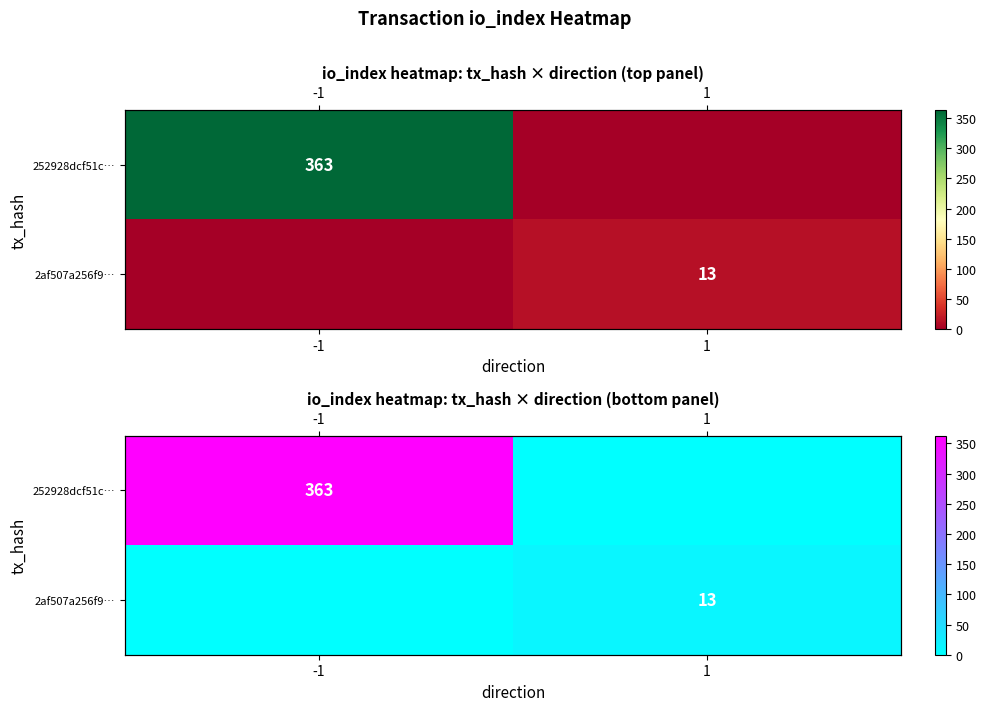

What is the difference between the highest and lowest values at -1?

363